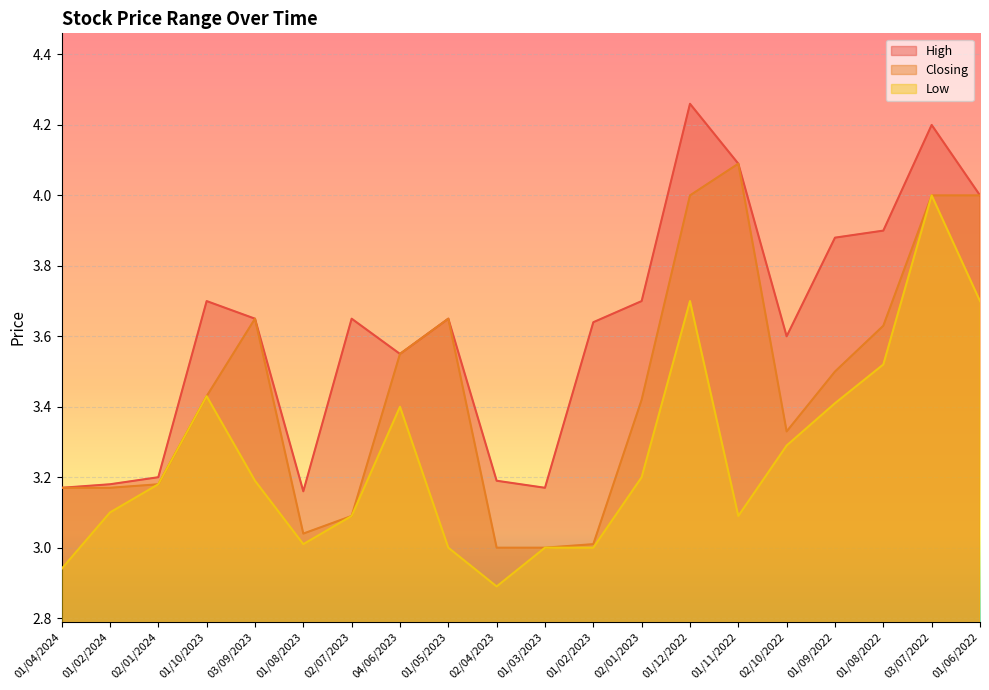

True or false: Closing has a value of 6.6 at 03/09/2023.

False